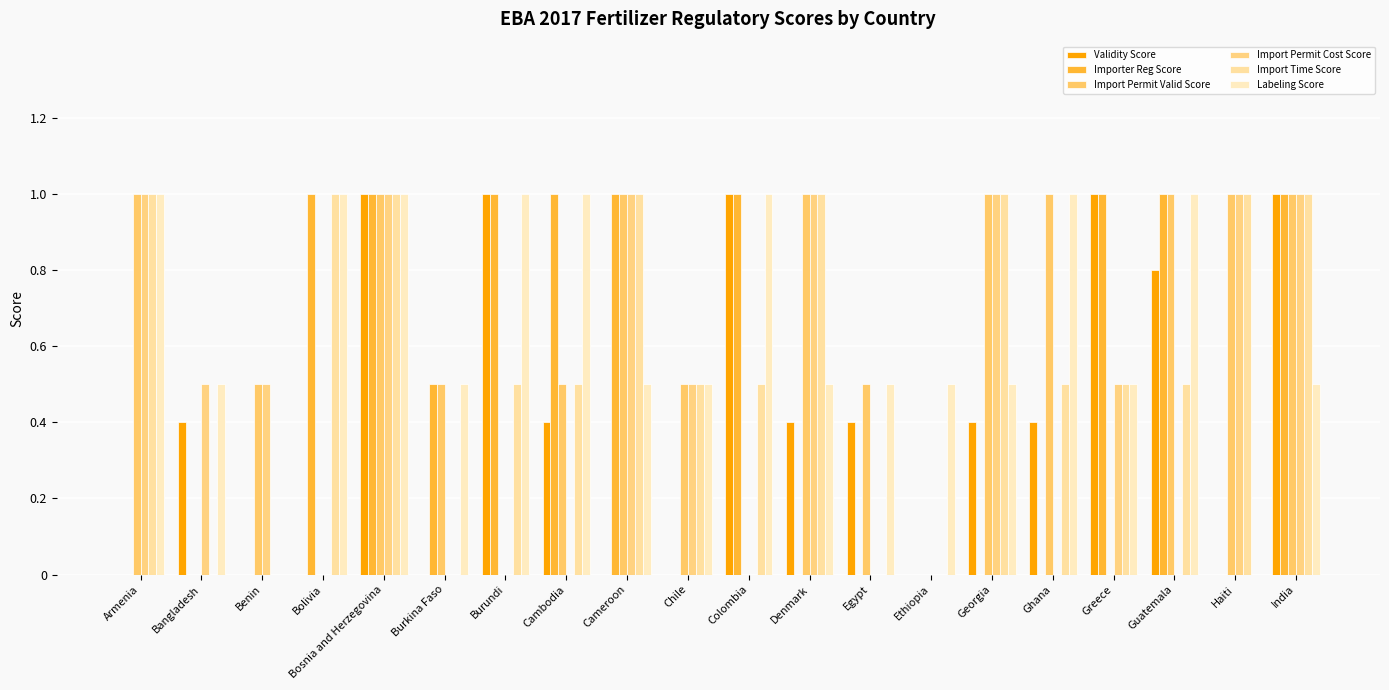

The Importer Reg Score series shows 0.0 at Benin. True or false?

True